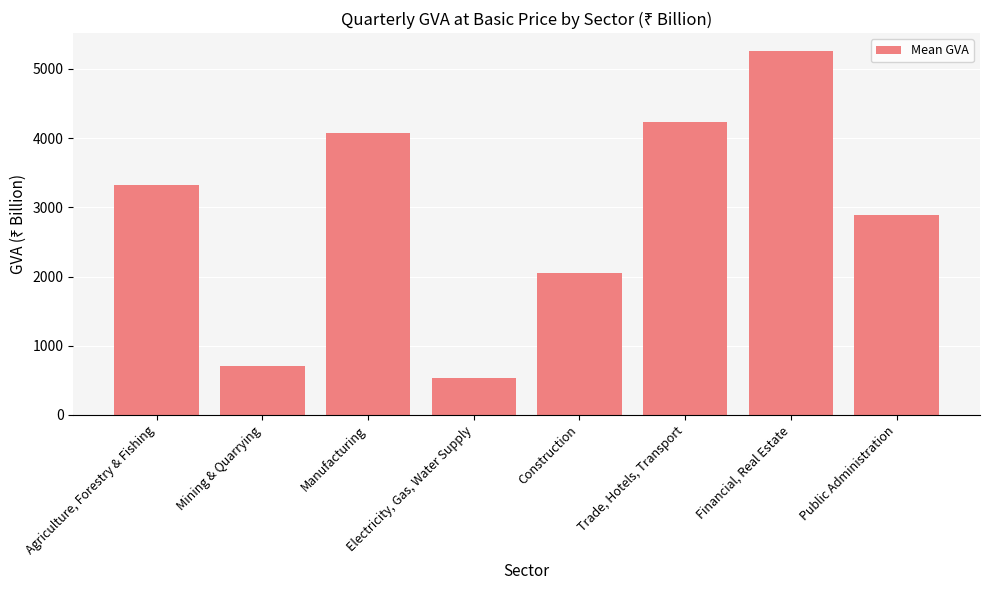

Read the value at Electricity, Gas, Water Supply.

527.4